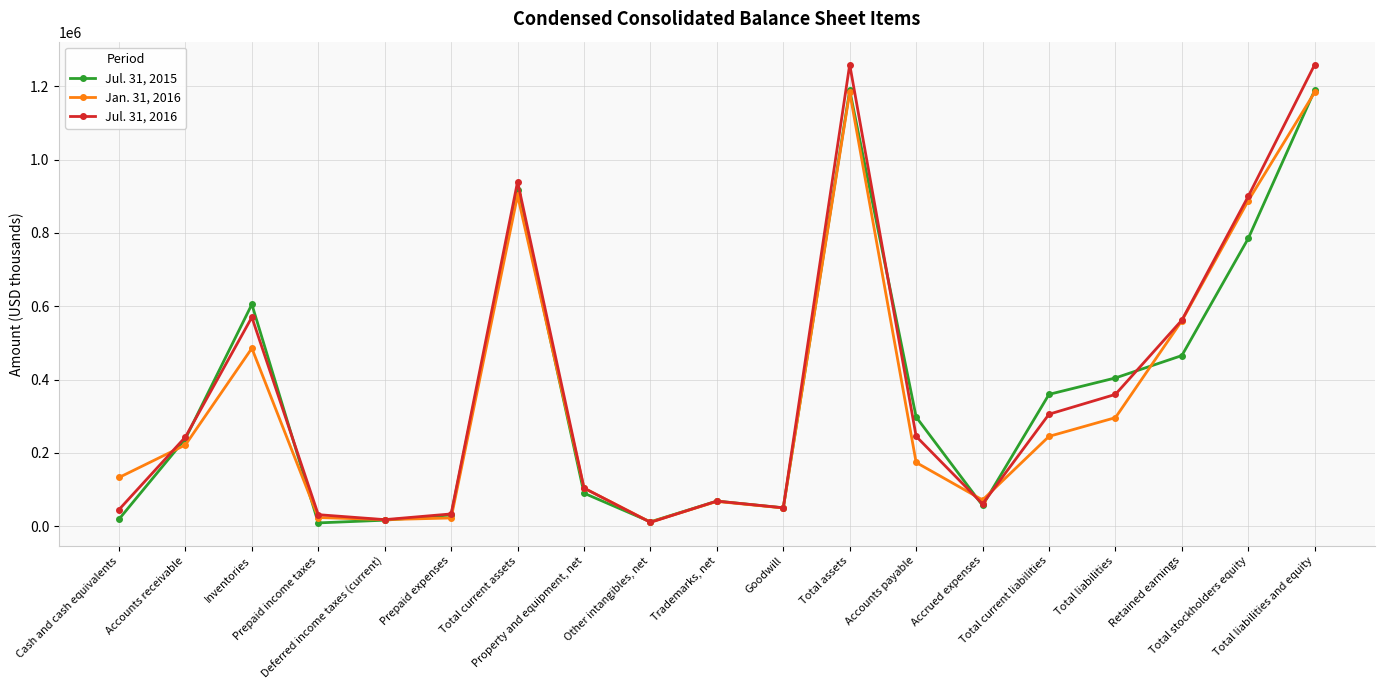

Rank the series by their average value, from lowest to highest.

Jan. 31, 2016, Jul. 31, 2015, Jul. 31, 2016